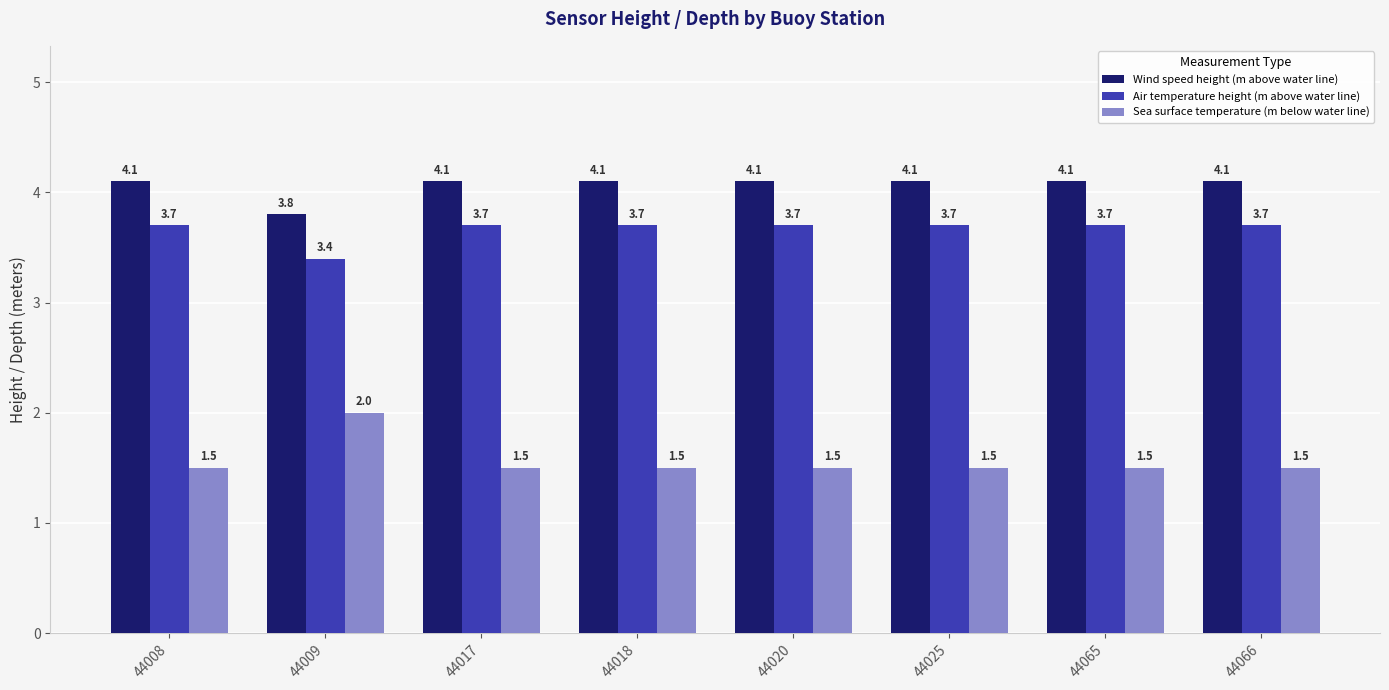

At which label does Wind speed height (m above water line) reach its minimum?

44009